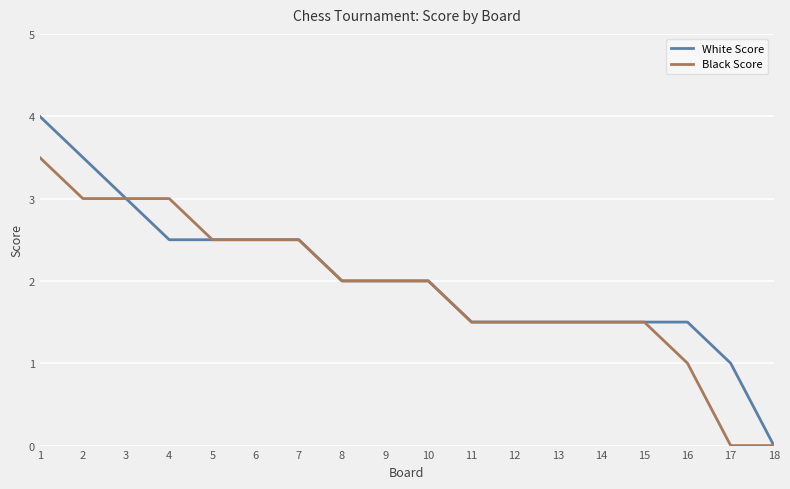

What is the difference between the maximum and second lowest values in the White Score series?

3.0